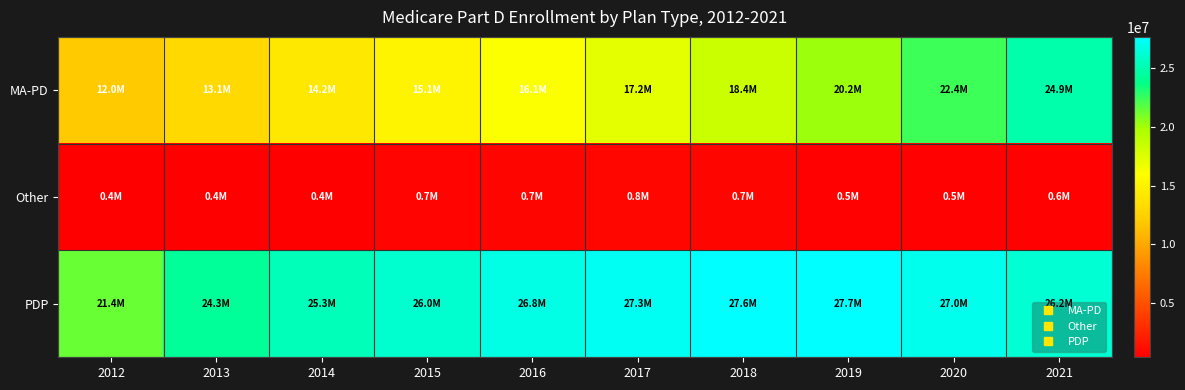

At 2020, list the series in order from largest to smallest.

PDP, MA-PD, Other